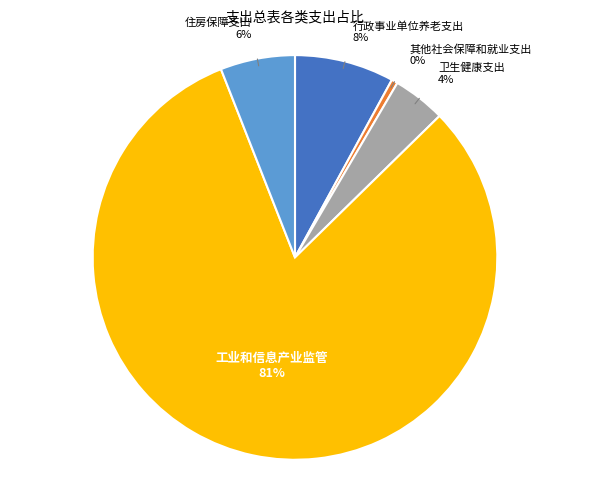

Rank the categories by value from lowest to highest.

其他社会保障和就业支出, 卫生健康支出, 住房保障支出, 行政事业单位养老支出, 工业和信息产业监管